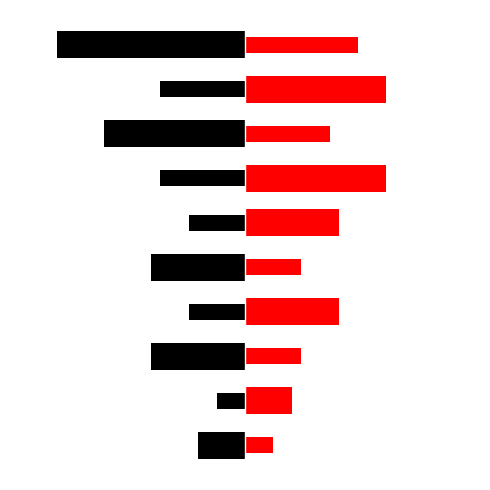

Which has a higher value, 7 or 5?

5